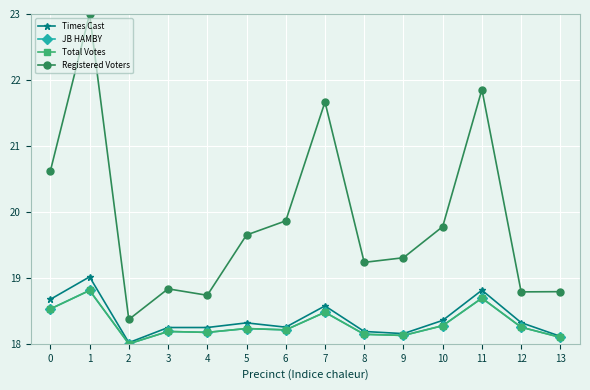

Is this an area chart (filled region under the line)?

No